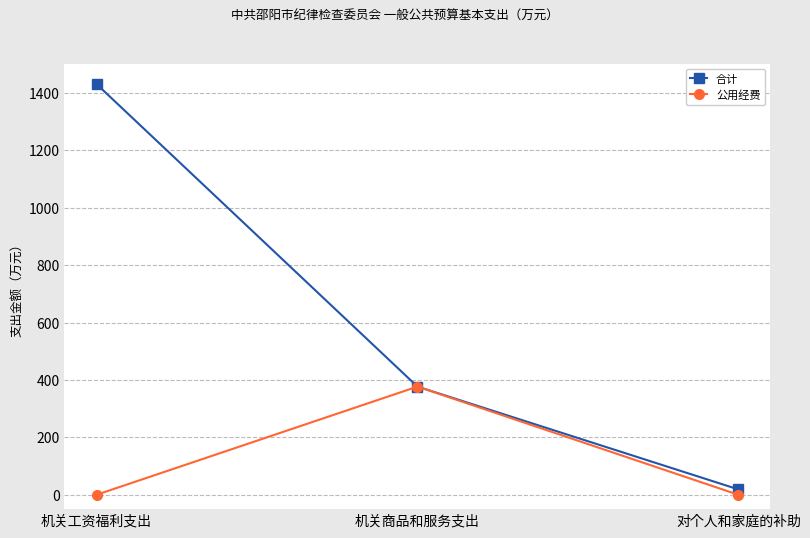

What is the maximum value for 合计?

1430.8